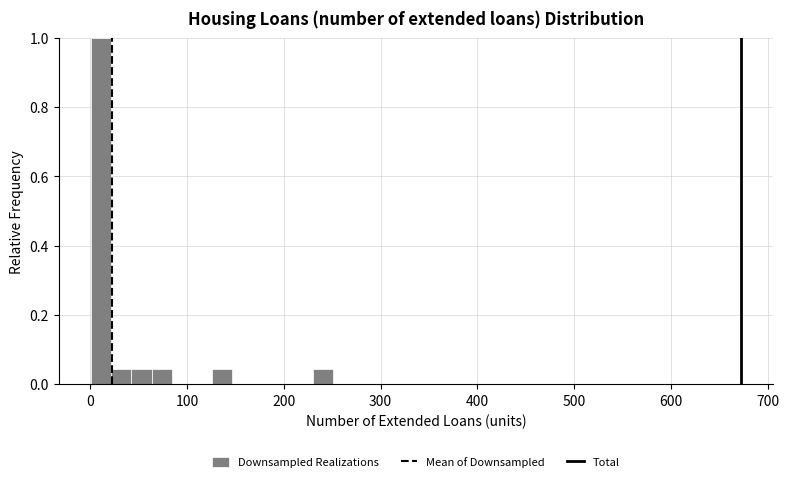

Around what value on the x-axis is the tallest bar? Give the approximate position of its centre, as read against the axis.

10